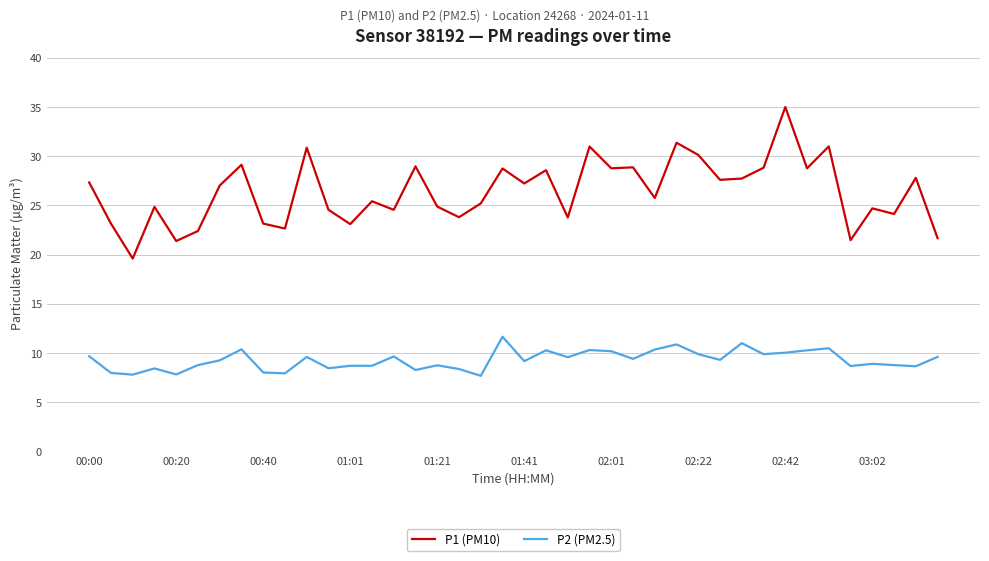

What is the sum of all P1 (PM10) values?

1054.9